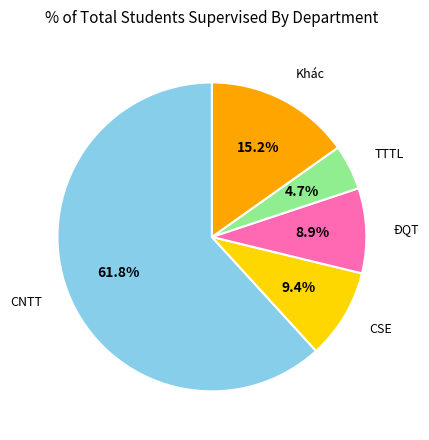

Which category has the biggest portion of the pie?

CNTT